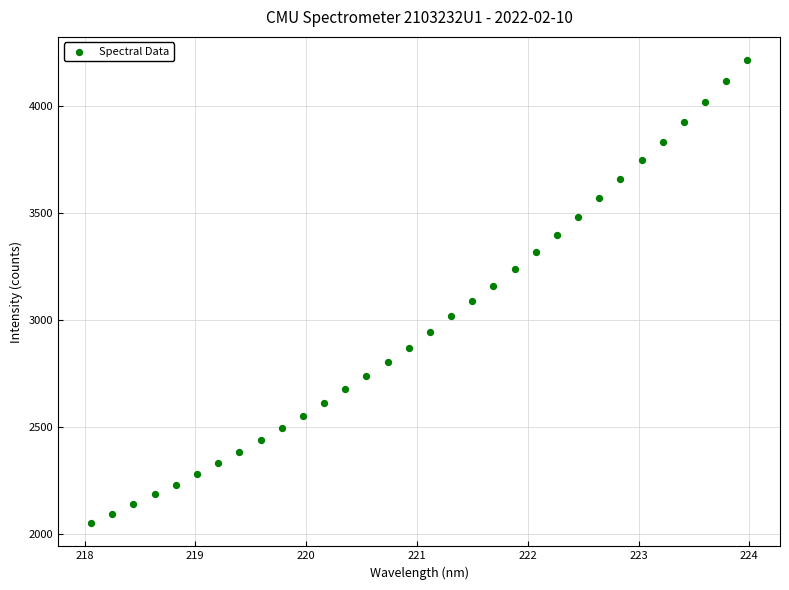

What is the range of X values (max minus min)?

5.9